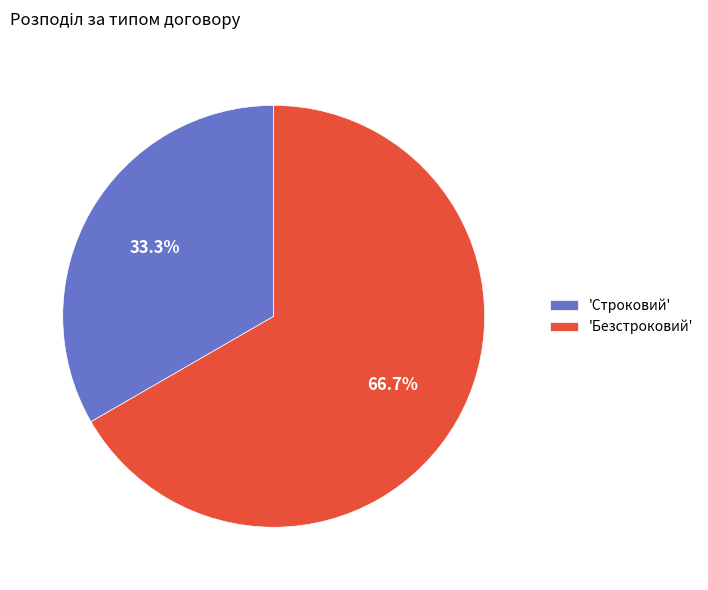

Count the number of slices in the pie.

2